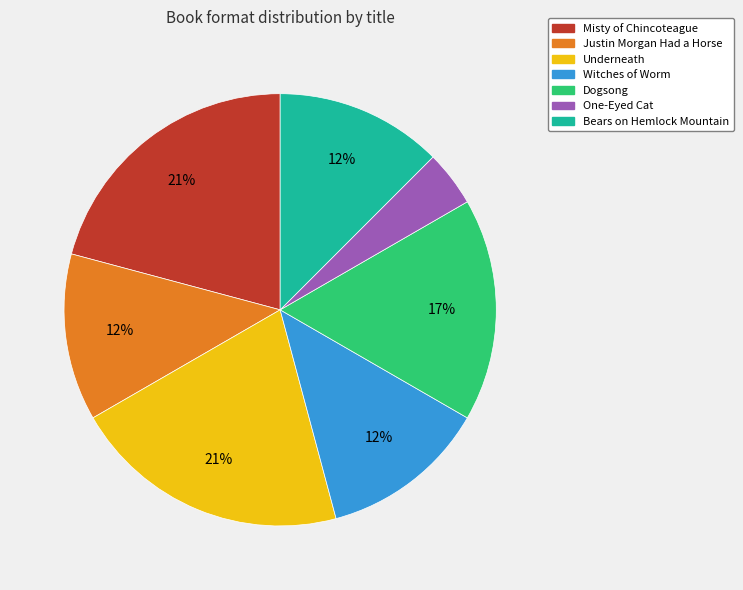

Is the sum of Witches of Worm and Misty of Chincoteague greater than half?

No